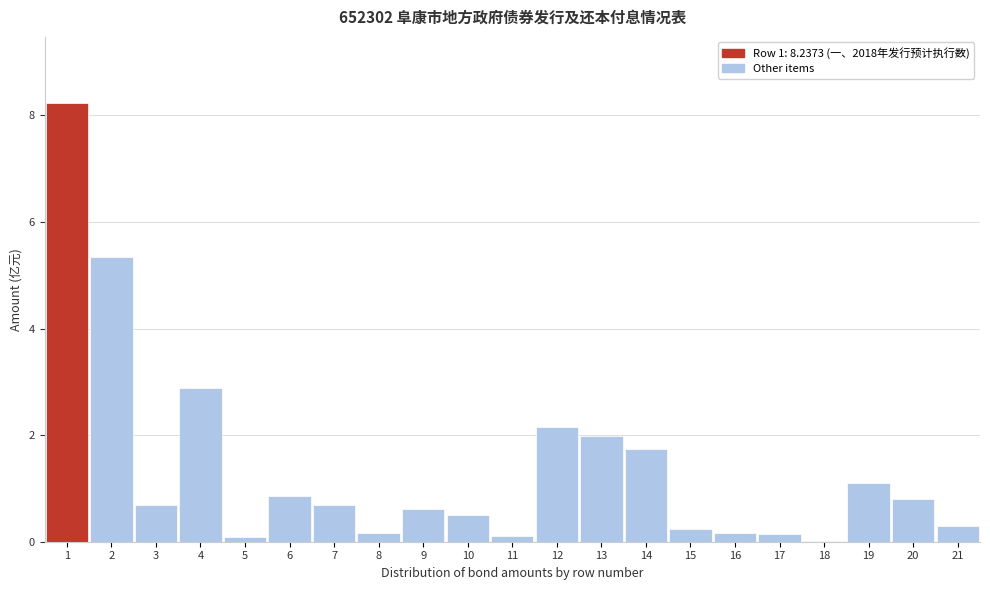

Is it true that the value at 16 is 0.2?

True